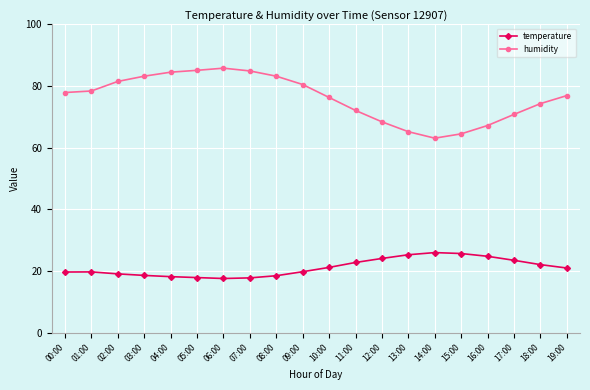

True or false: temperature has a value of 19.7 at 00:00.

True